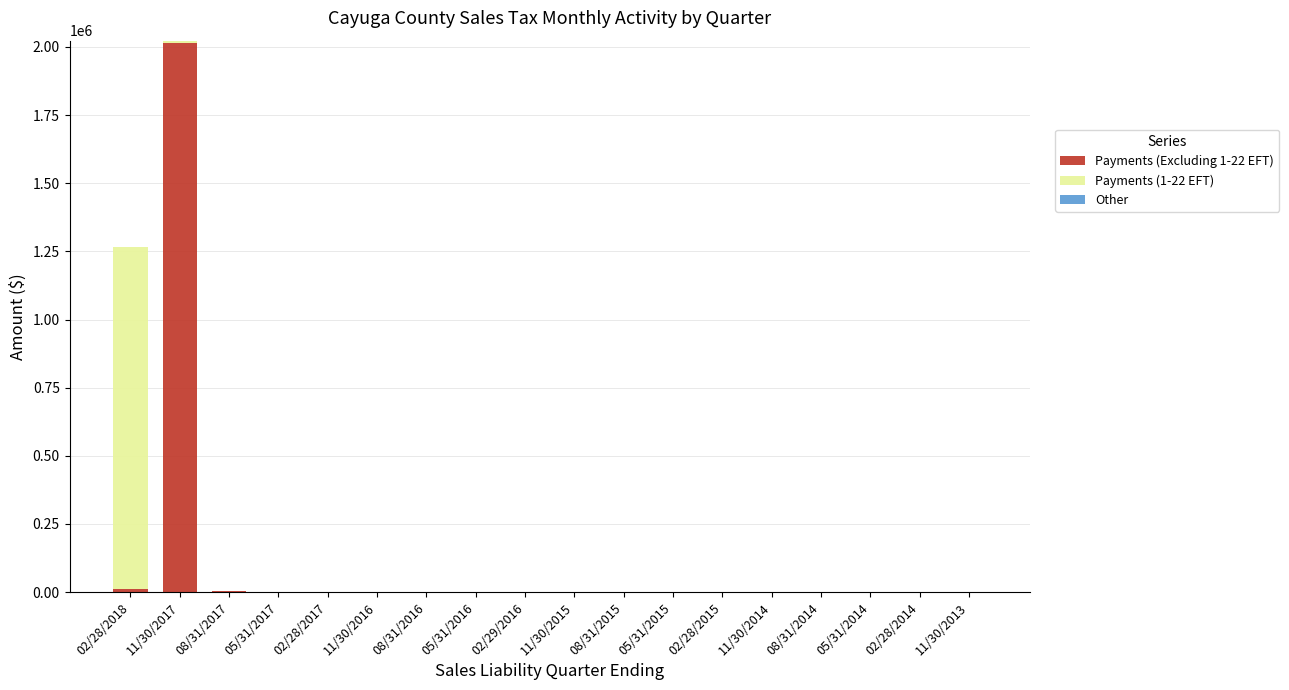

What is the highest value of the Payments (Excluding 1-22 EFT) series?

2015640.4